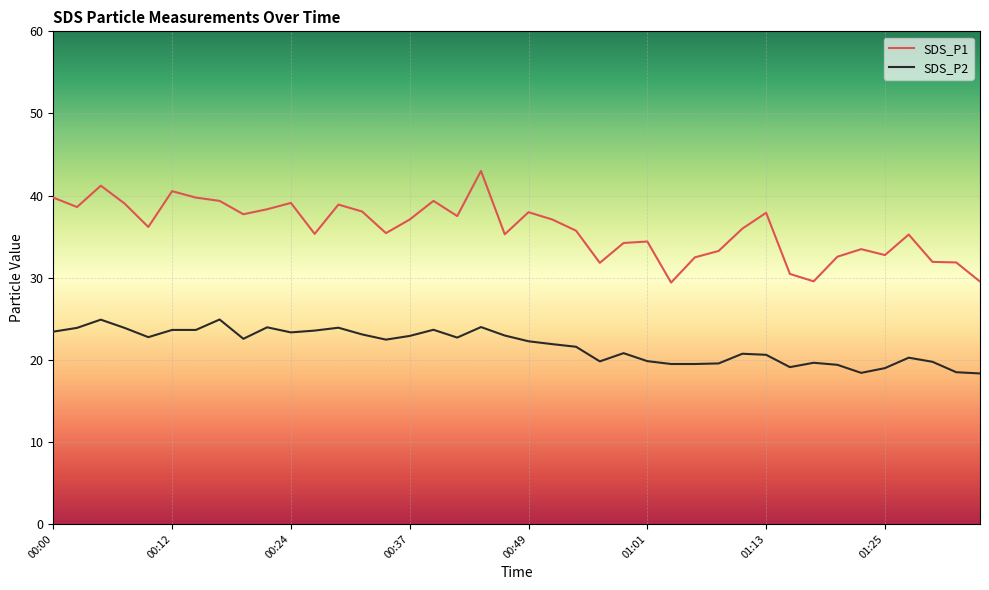

Which series has the largest total across all categories?

SDS_P1